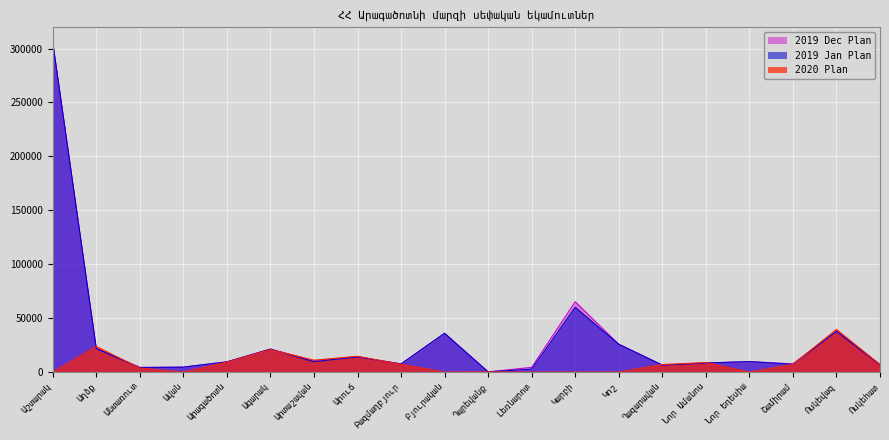

What is the label of the 14th point from the right?

Արտաշավան